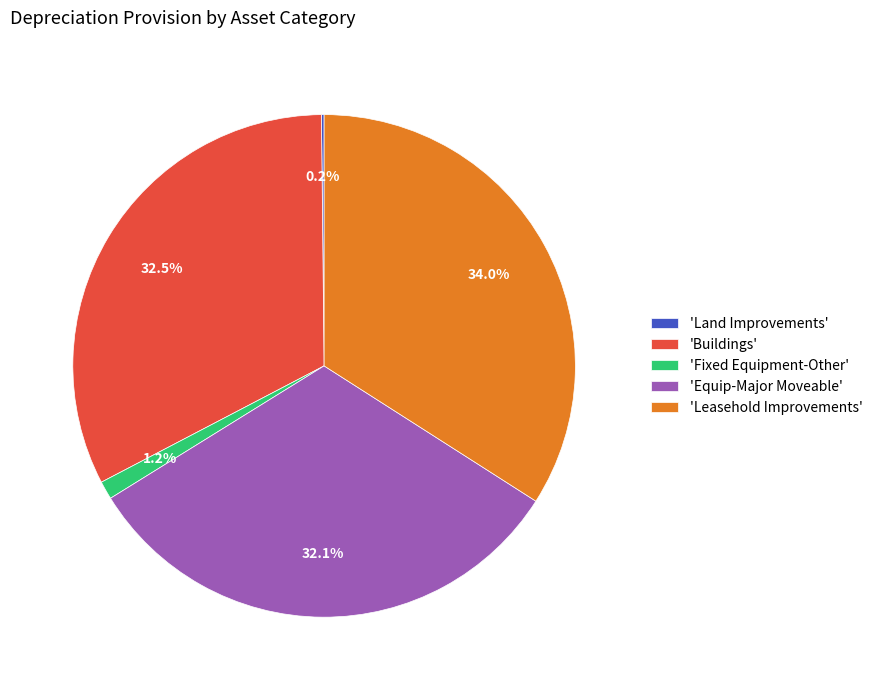

Combined, what portion of the pie is 'Fixed Equipment-Other' and 'Buildings'?

33.7%